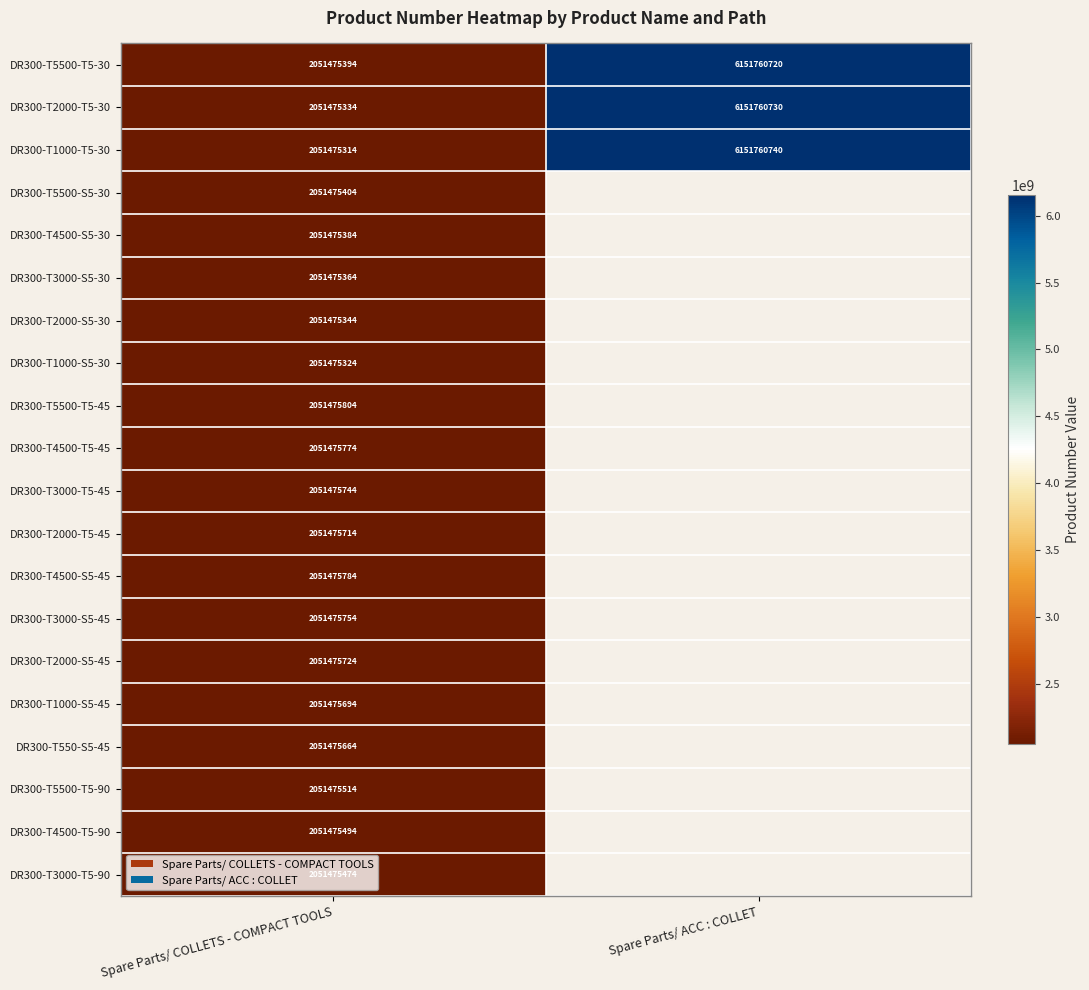

The DR300-T2000-S5-30 series shows 2051475344 at Spare Parts/ COLLETS - COMPACT TOOLS. True or false?

True